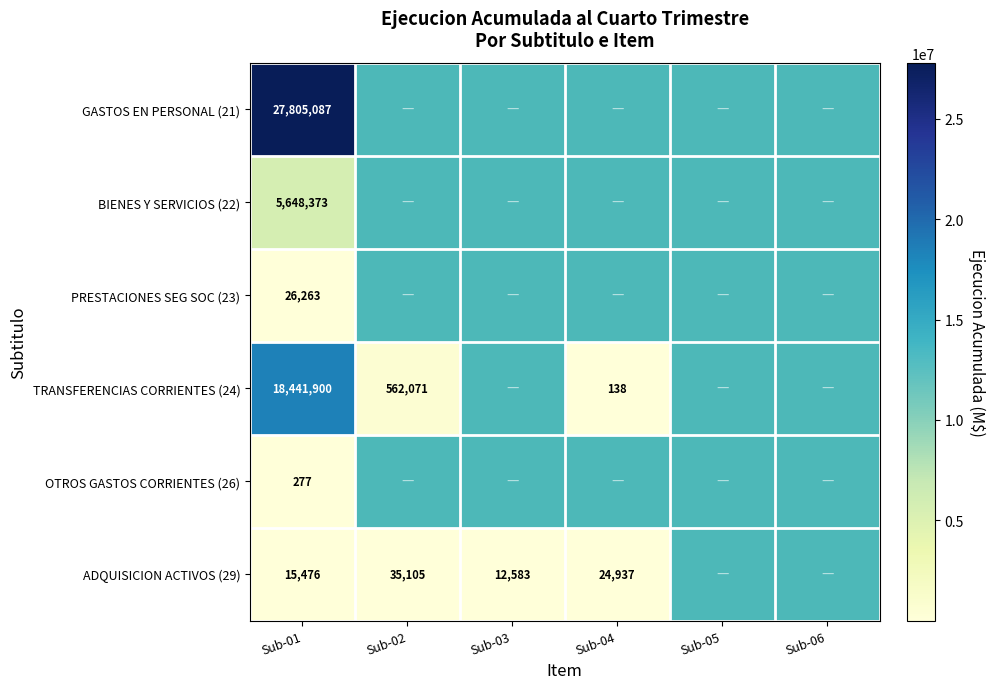

Is the value of PRESTACIONES SEG SOC (23) at Sub-01 greater than the value of GASTOS EN PERSONAL (21) at Sub-01?

No